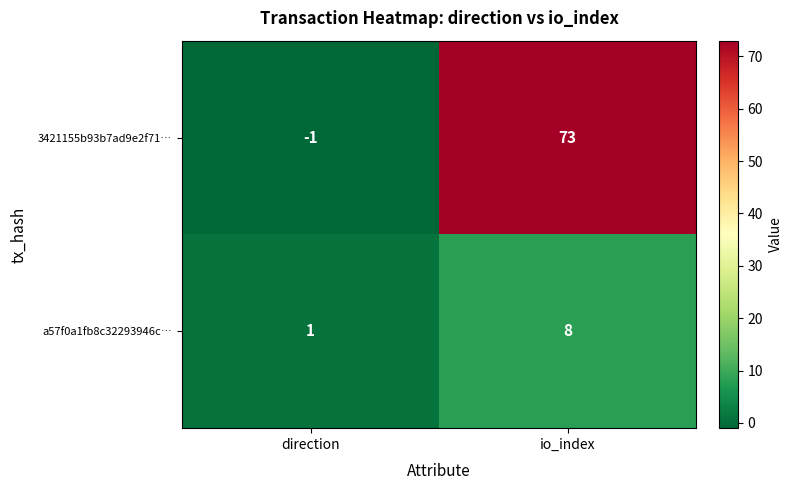

How many values in the 3421155b93b7ad9e2f71… series are below 73?

1